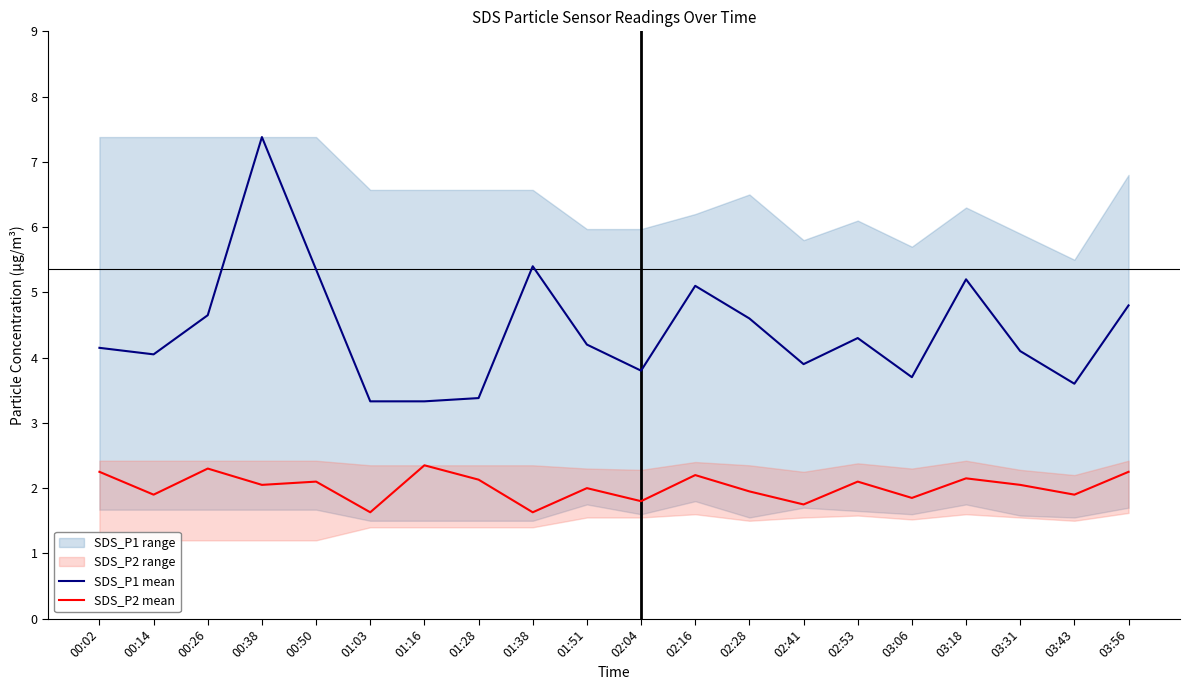

Where is the first local maximum for SDS_P1 mean?

00:38